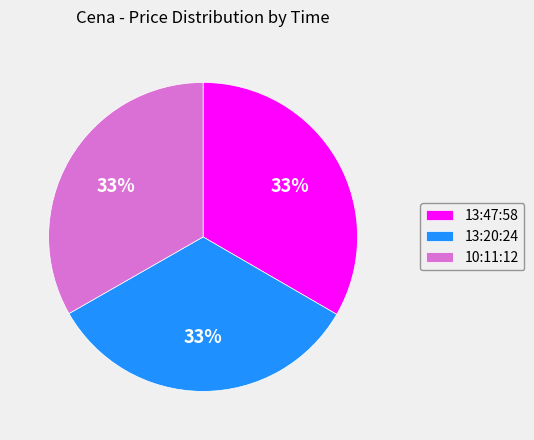

What is the ratio of the value at 10:11:12 to the value at 13:20:24?

1.0